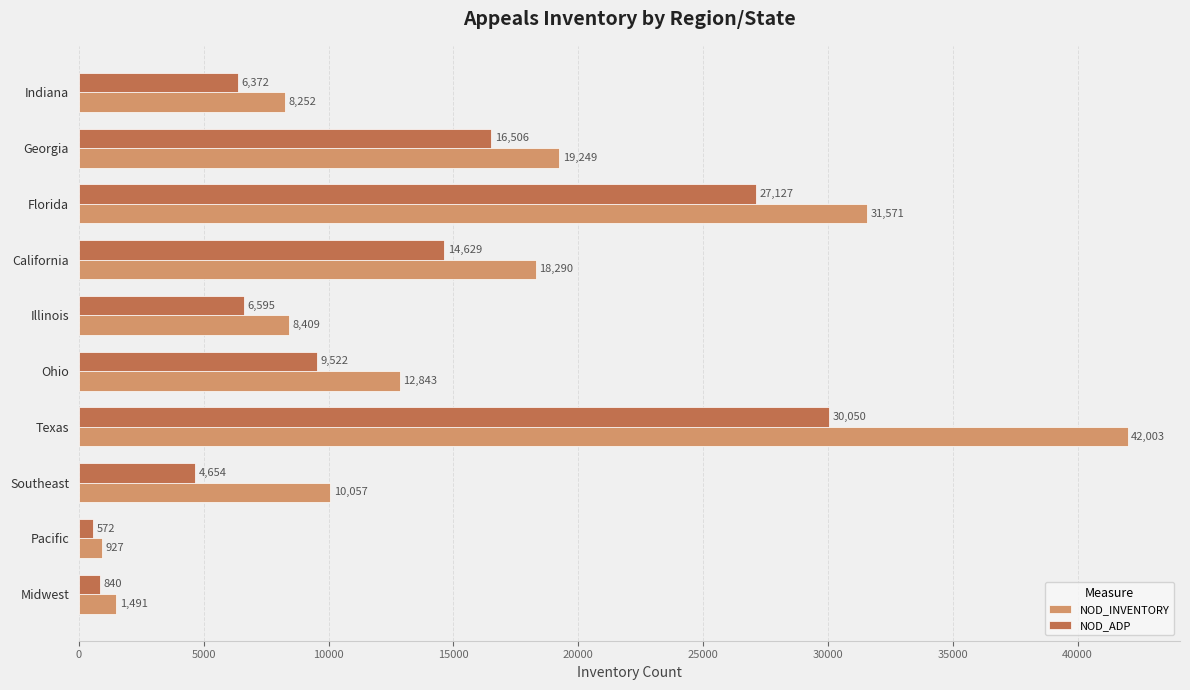

Which series has the largest range (max minus min)?

NOD_INVENTORY